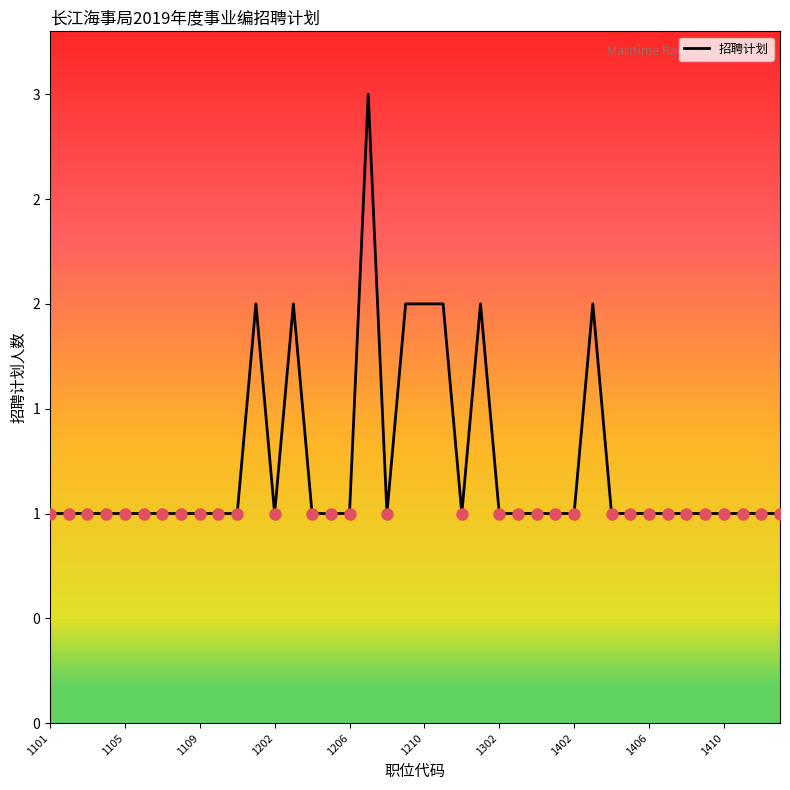

Is this an area chart (filled region under the line)?

No